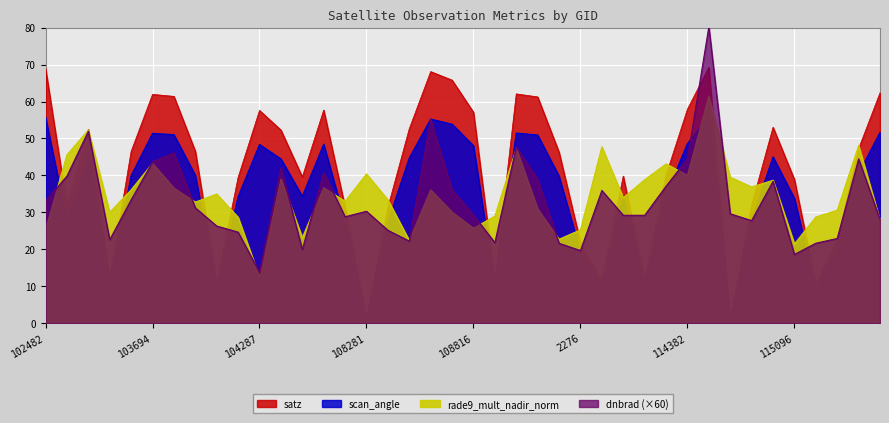

What is the sum of all satz values?

1647.0